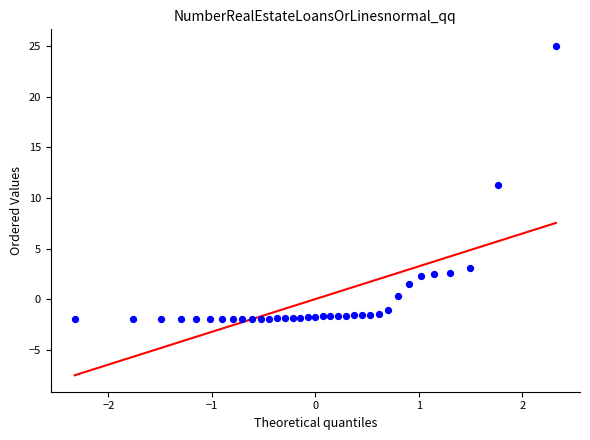

What is the range of Y values (max minus min)?

27.1